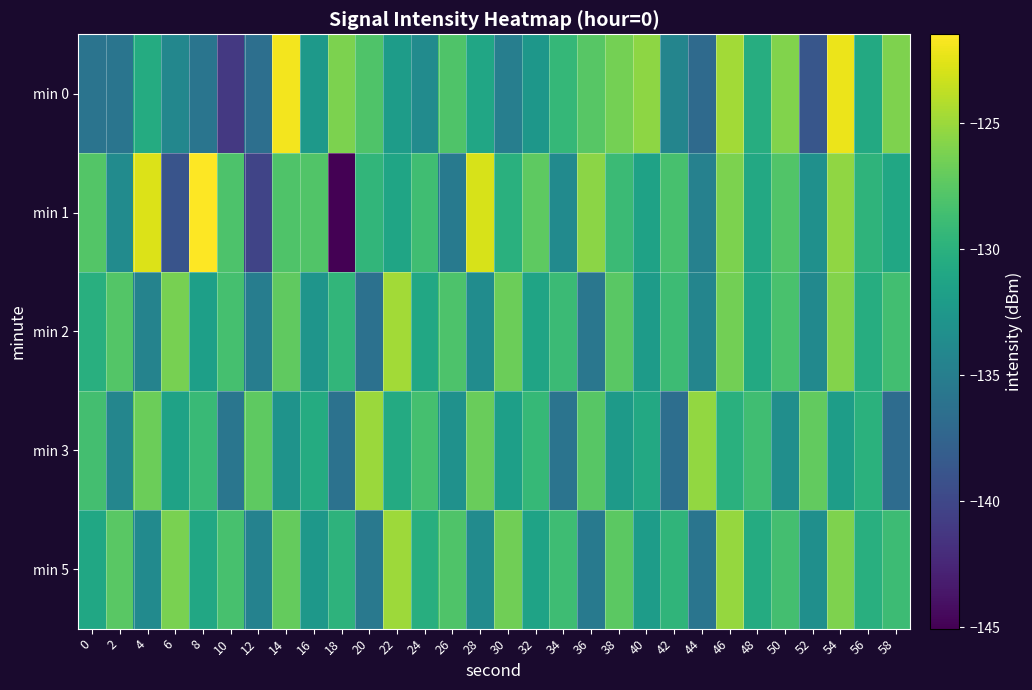

Reading right to left, what are all the values shown in this chart?

min 0: 58=-126.1	56=-130.7	54=-122.2	52=-138.8	50=-125.9	48=-130.4	46=-124.7	44=-136.9	42=-134.3	40=-125.4	38=-126.4	36=-127.6	34=-129.3	32=-132.6	30=-135.0	28=-131.1	26=-127.9	24=-133.7	22=-132.0	20=-128.0	18=-126.1	16=-132.3	14=-121.9	12=-136.4	10=-141.2	8=-135.9	6=-134.2	4=-130.6	2=-135.9	0=-136.0
min 1: 58=-131.0	56=-129.7	54=-125.4	52=-133.2	50=-127.9	48=-130.8	46=-126.1	44=-134.7	42=-128.3	40=-131.5	38=-129.0	36=-125.6	34=-133.8	32=-127.3	30=-130.1	28=-122.9	26=-135.4	24=-128.7	22=-131.2	20=-129.5	18=-145.1	16=-127.9	14=-128.0	12=-140.2	10=-128.1	8=-121.5	6=-138.9	4=-122.7	2=-133.7	0=-127.7
min 2: 58=-128.6	56=-130.4	54=-125.8	52=-133.9	50=-128.2	48=-130.7	46=-126.5	44=-134.3	42=-128.9	40=-132.1	38=-127.5	36=-135.7	34=-129.0	32=-131.3	30=-126.8	28=-133.6	26=-128.1	24=-130.9	22=-124.7	20=-136.3	18=-129.5	16=-132.8	14=-127.2	12=-135.1	10=-128.4	8=-131.7	6=-126.3	4=-134.5	2=-127.8	0=-130.2
min 3: 58=-136.7	56=-130.0	54=-131.9	52=-127.1	50=-133.4	48=-128.7	46=-130.1	44=-125.3	42=-136.5	40=-130.8	38=-132.2	36=-127.6	34=-136.0	32=-129.3	30=-131.7	28=-126.9	26=-133.1	24=-128.4	22=-130.6	20=-125.0	18=-136.2	16=-130.5	14=-132.9	12=-127.3	10=-135.8	8=-129.1	6=-131.5	4=-126.8	2=-134.2	0=-128.5
min 5: 58=-128.9	56=-130.2	54=-126.0	52=-133.3	50=-128.5	48=-130.5	46=-125.2	44=-135.9	42=-129.6	40=-132.0	38=-127.4	36=-135.3	34=-128.8	32=-131.4	30=-126.6	28=-133.7	26=-128.0	24=-130.3	22=-124.9	20=-135.5	18=-129.8	16=-132.5	14=-127.0	12=-134.6	10=-128.3	8=-130.9	6=-126.2	4=-133.8	2=-127.5	0=-131.0